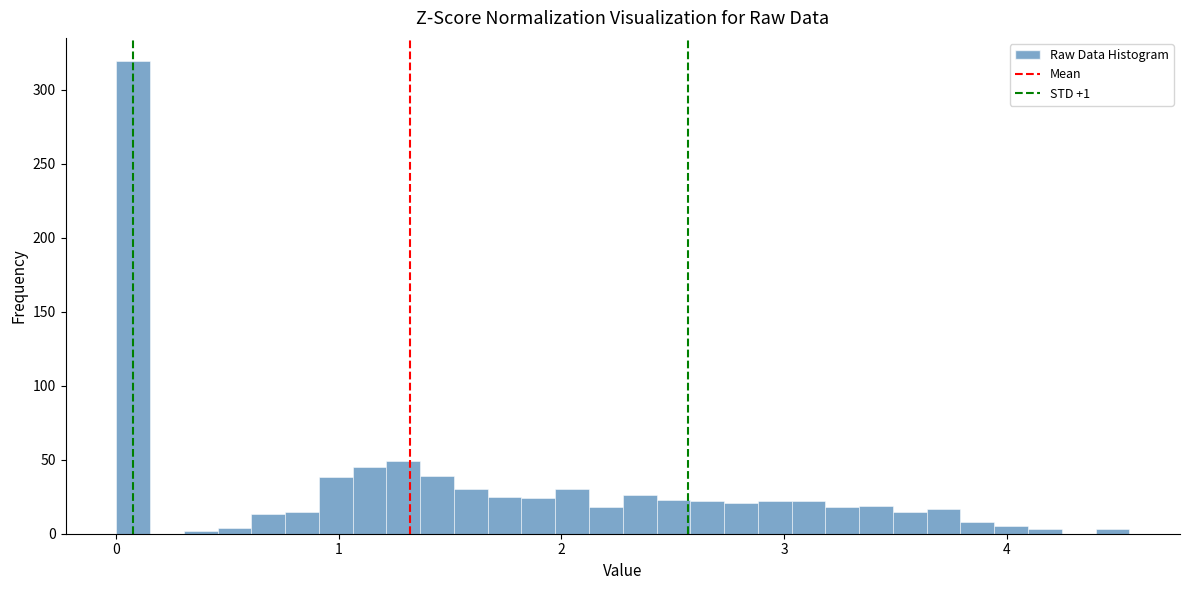

Read against the x-axis, roughly where is the centre of the tallest bar?

0.1